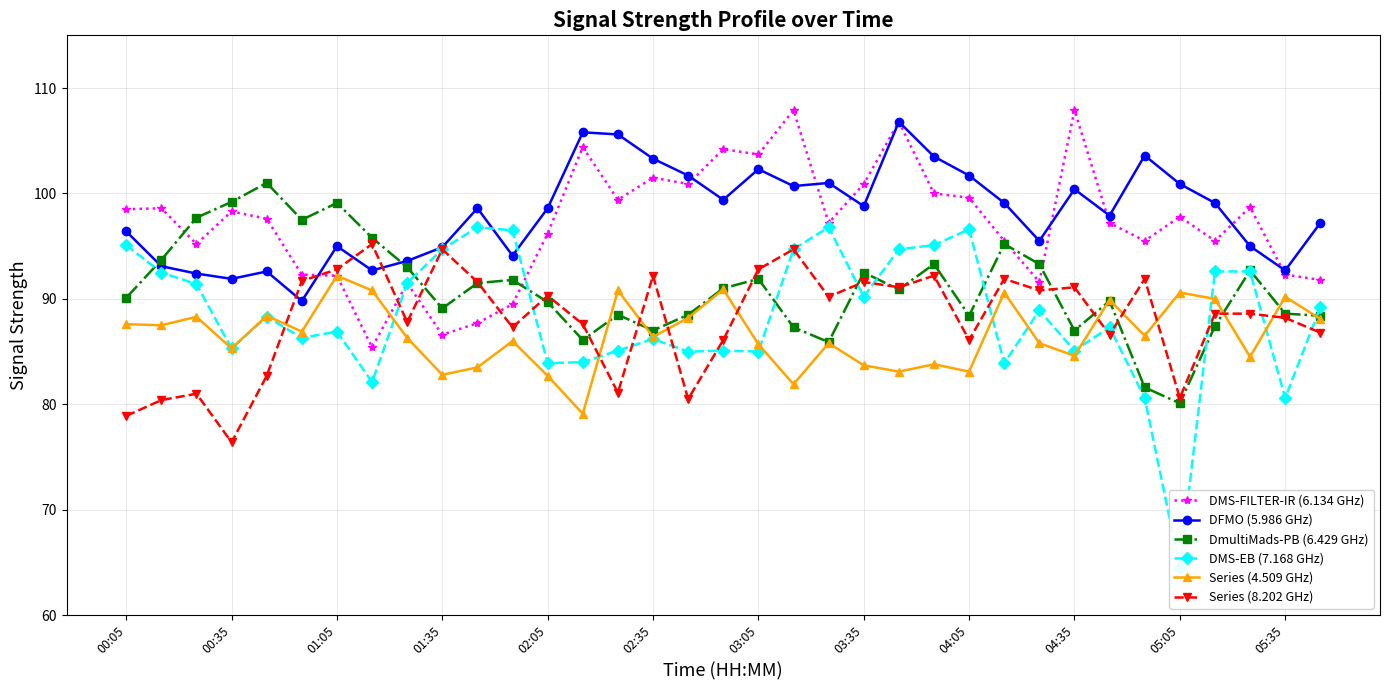

What is the lowest value of the DFMO (5.986 GHz) series?

89.8